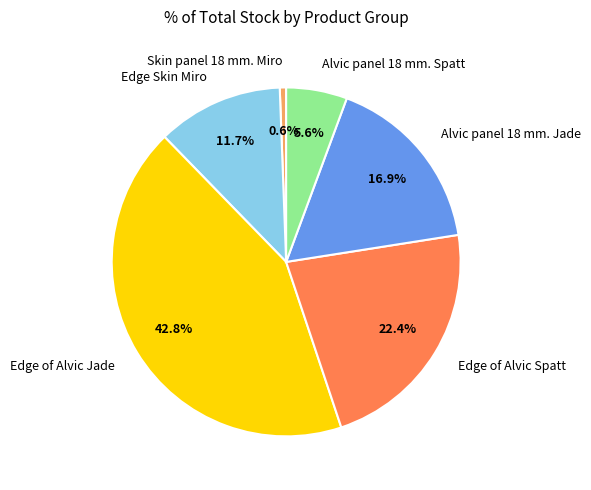

To the nearest percent, what portion does Skin panel 18 mm. Miro represent?

1%